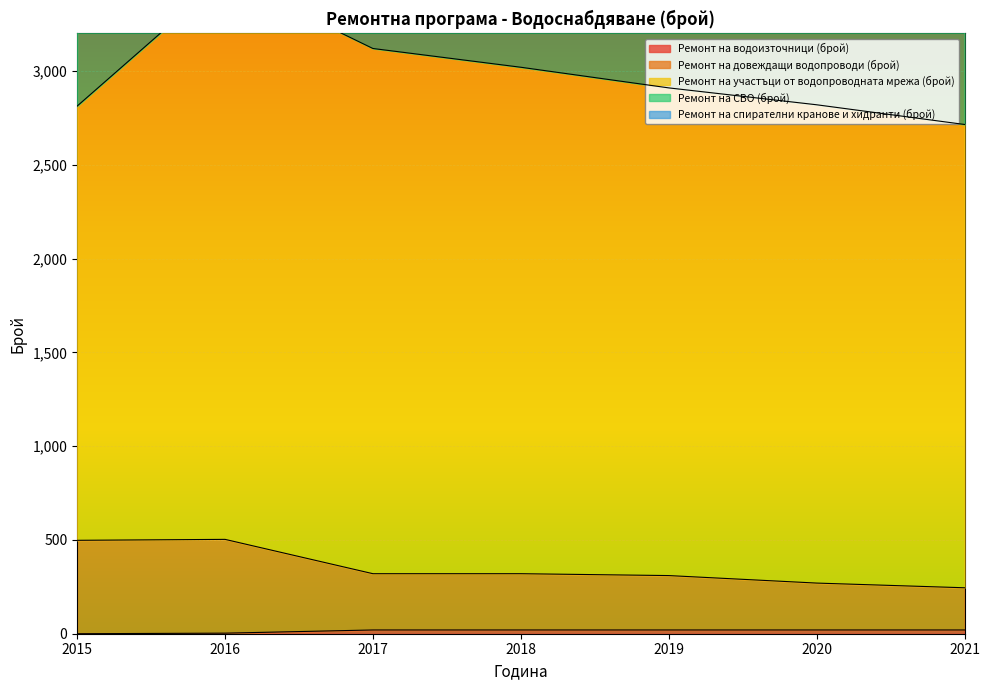

Which category has the lowest value across all series?

2015